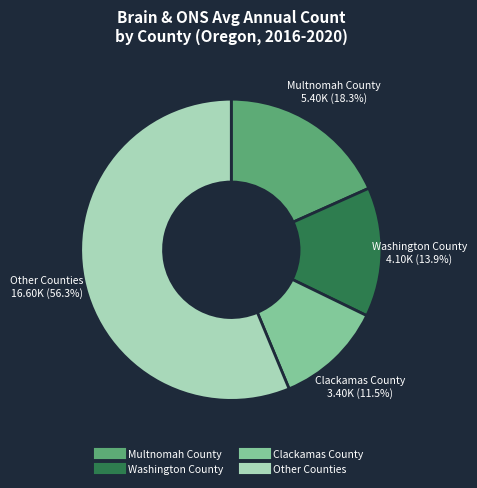

How many segments does this pie chart have?

4